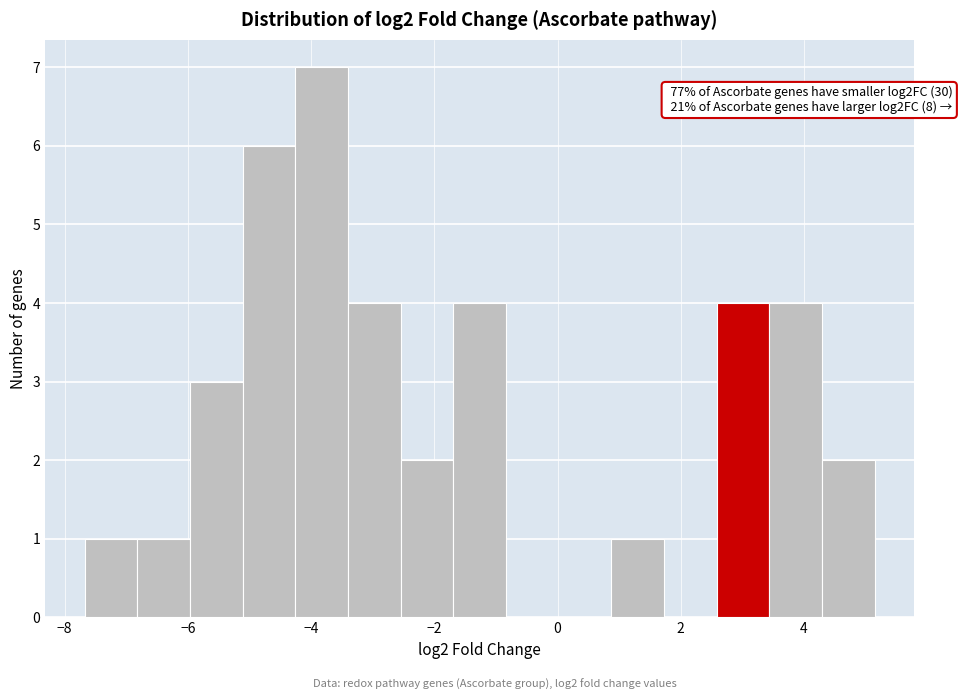

Over which range of the x-axis is the bar tallest?

-4.2 to -3.4